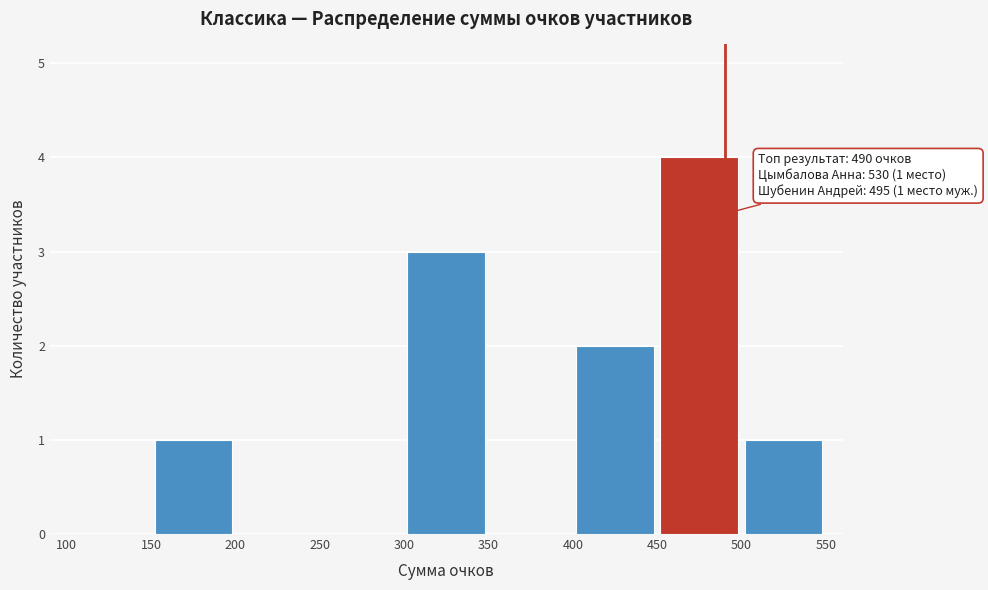

Which range on the x-axis has the tallest bar?

450 to 500